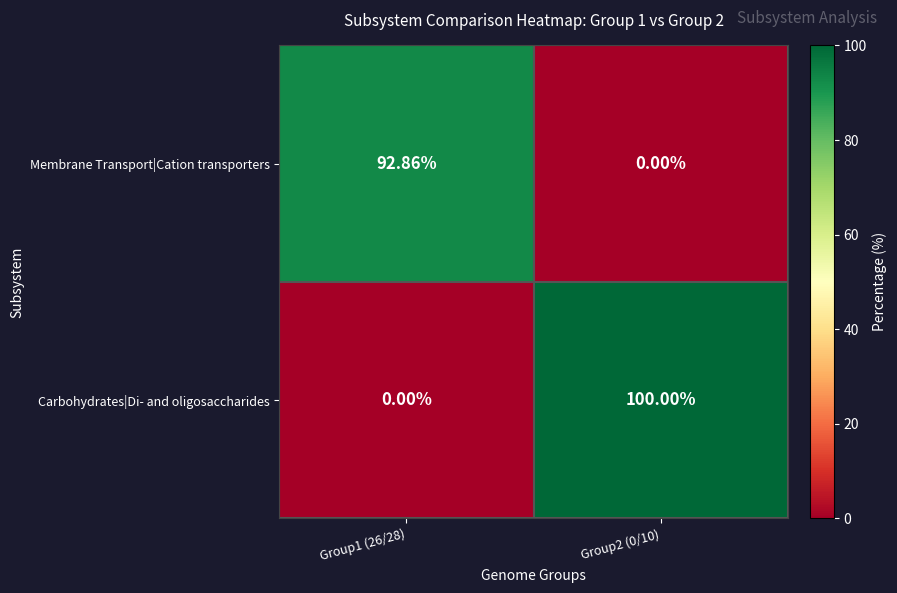

How many categories are shown in the chart?

2